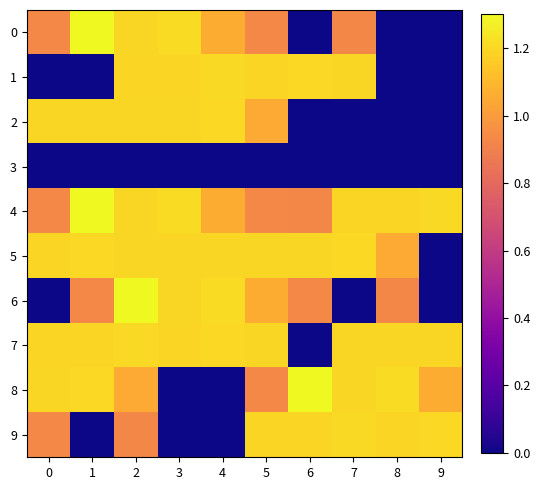

Reading left to right, transcribe all the data shown in this chart.

0: 0=0.9	1=1.3	2=1.2	3=1.2	4=1.1	5=0.9	6=0.0	7=0.9	8=0.0	9=0.0
1: 0=0.0	1=0.0	2=1.2	3=1.2	4=1.2	5=1.2	6=1.2	7=1.2	8=0.0	9=0.0
2: 0=1.2	1=1.2	2=1.2	3=1.2	4=1.2	5=1.1	6=0.0	7=0.0	8=0.0	9=0.0
3: 0=0.0	1=0.0	2=0.0	3=0.0	4=0.0	5=0.0	6=0.0	7=0.0	8=0.0	9=0.0
4: 0=0.9	1=1.3	2=1.2	3=1.2	4=1.1	5=0.9	6=0.9	7=1.2	8=1.2	9=1.2
5: 0=1.2	1=1.2	2=1.2	3=1.2	4=1.2	5=1.2	6=1.2	7=1.2	8=1.1	9=0.0
6: 0=0.0	1=0.9	2=1.3	3=1.2	4=1.2	5=1.1	6=0.9	7=0.0	8=0.9	9=0.0
7: 0=1.2	1=1.2	2=1.2	3=1.2	4=1.2	5=1.2	6=0.0	7=1.2	8=1.2	9=1.2
8: 0=1.2	1=1.2	2=1.1	3=0.0	4=0.0	5=0.9	6=1.3	7=1.2	8=1.2	9=1.1
9: 0=0.9	1=0.0	2=0.9	3=0.0	4=0.0	5=1.2	6=1.2	7=1.2	8=1.2	9=1.2